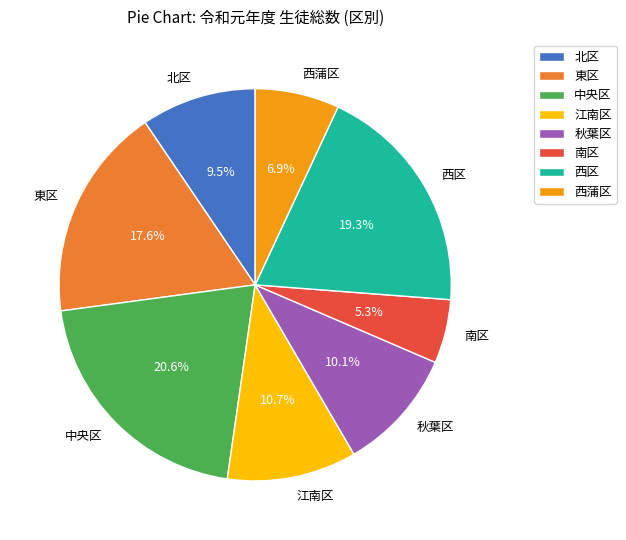

Count the number of slices in the pie.

8